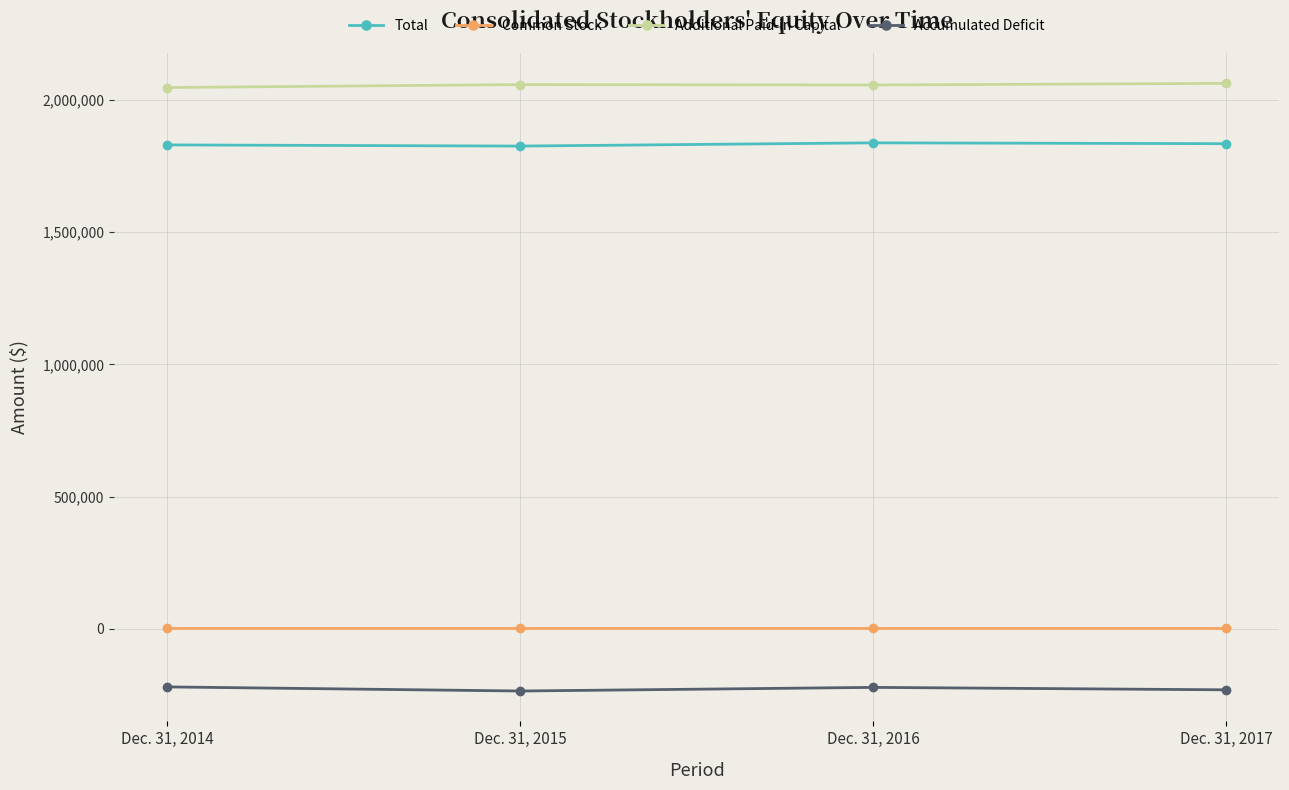

What is the sum of the Additional Paid-in Capital values at Dec. 31, 2014 and Dec. 31, 2017?

4107206